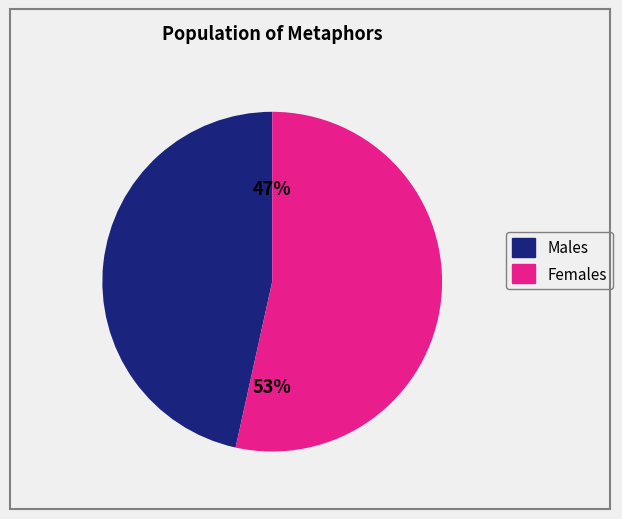

To the nearest percent, what is the average slice percentage?

50%